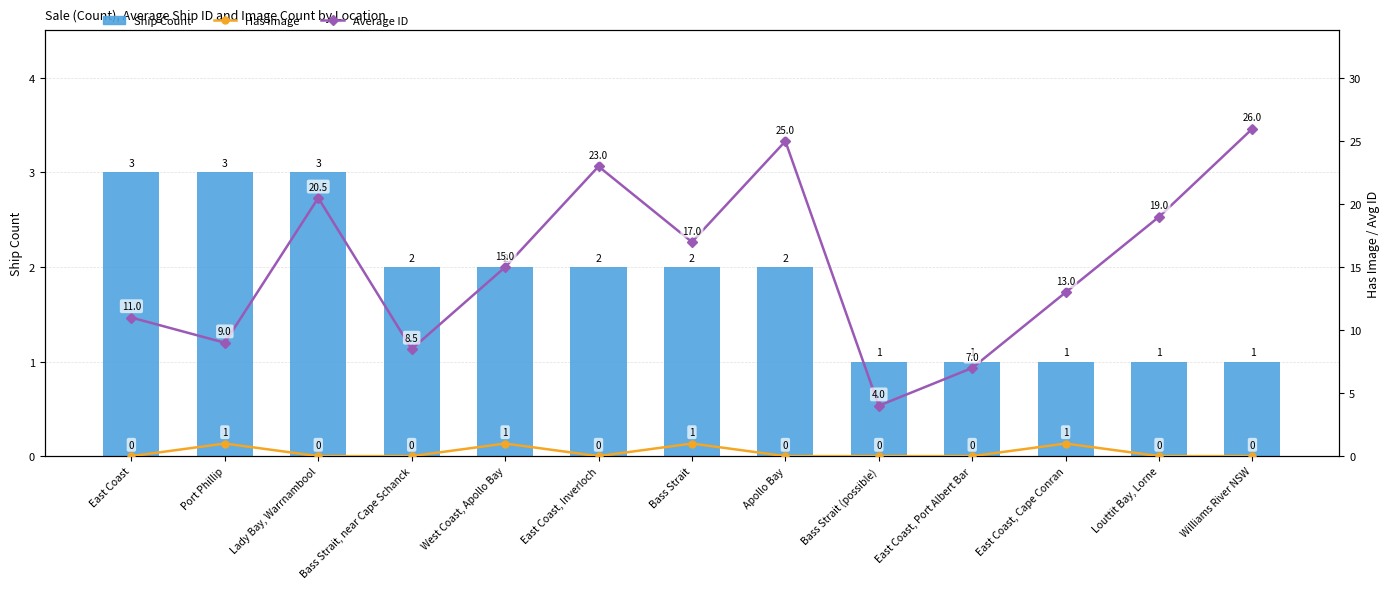

What is the difference between the second highest and second lowest values in the Average ID series?

18.0